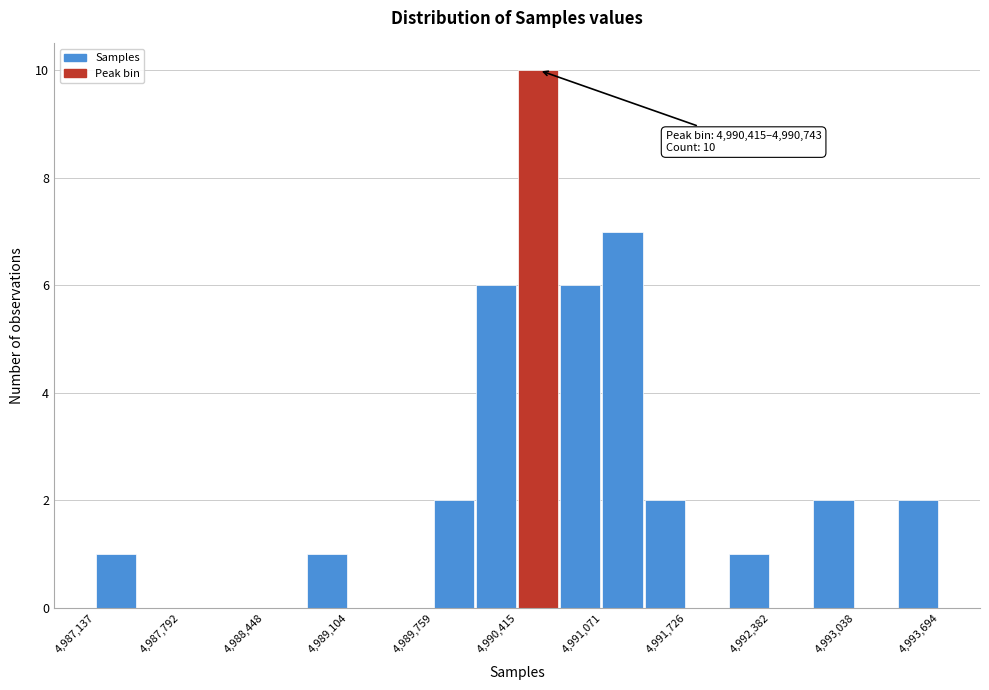

Read against the x-axis, roughly where is the centre of the tallest bar?

4990600